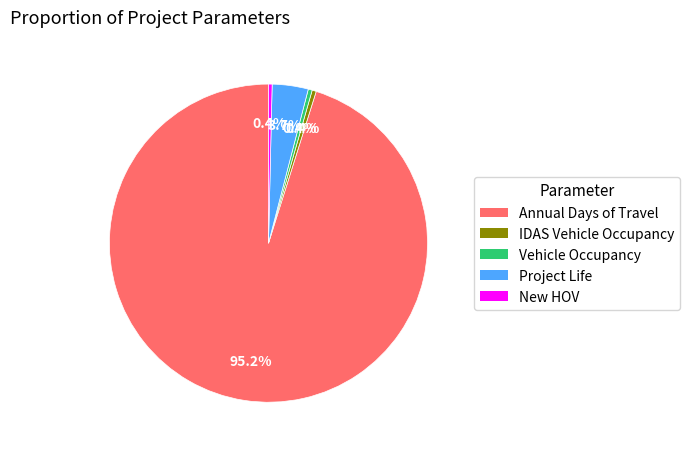

Does Annual Days of Travel represent more than half of the total?

Yes